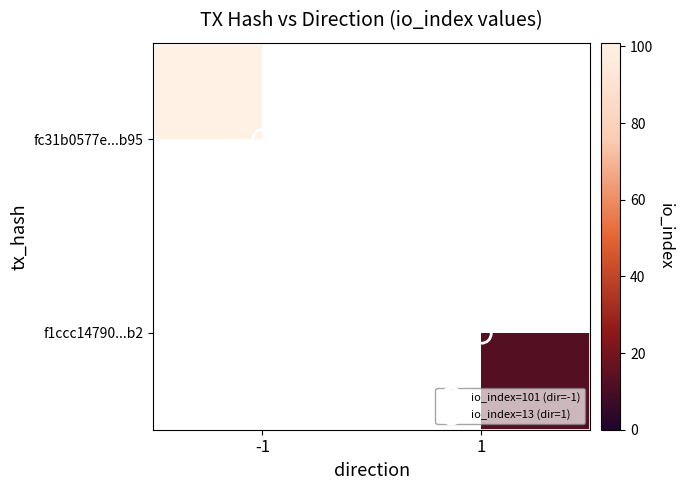

Is the value of fc31b0577e...b95 at 1 greater than the value of f1ccc14790...b2 at -1?

No